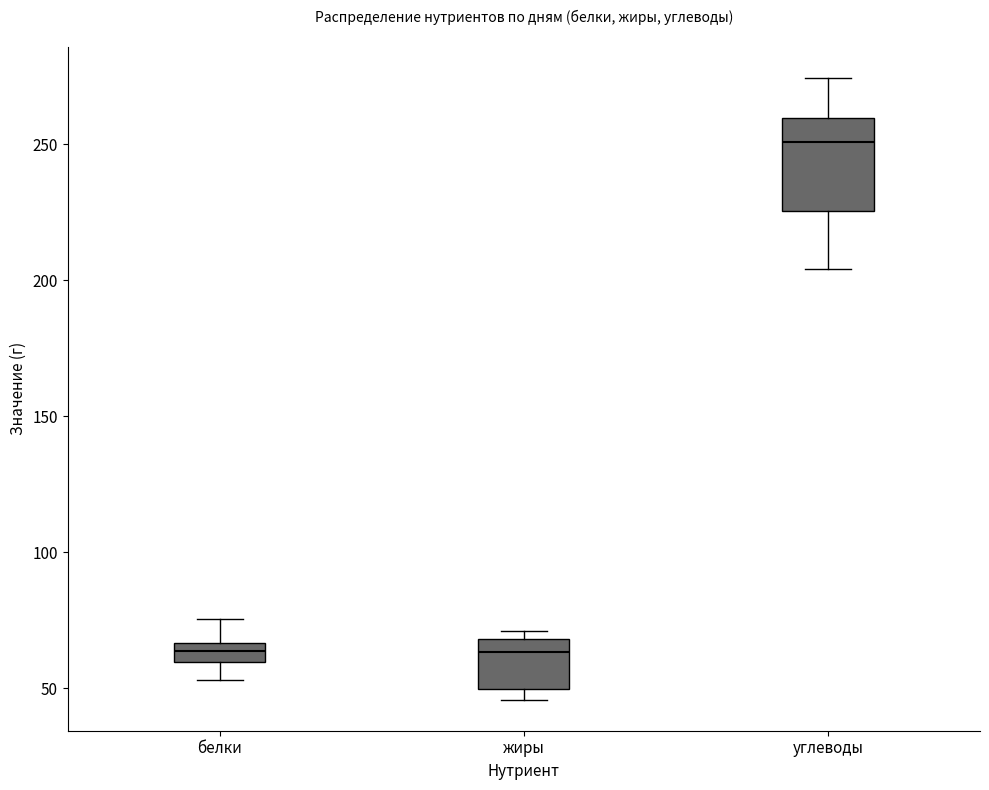

Which box is the tallest, from its lower edge to its upper edge?

углеводы